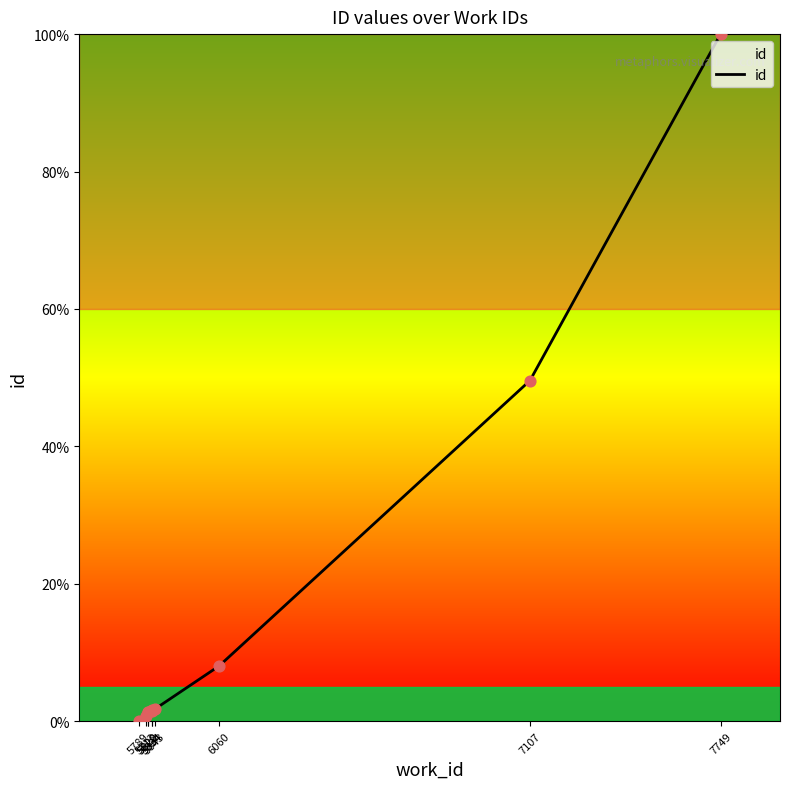

What is the change in value from 5789 to 5820?

+1.3